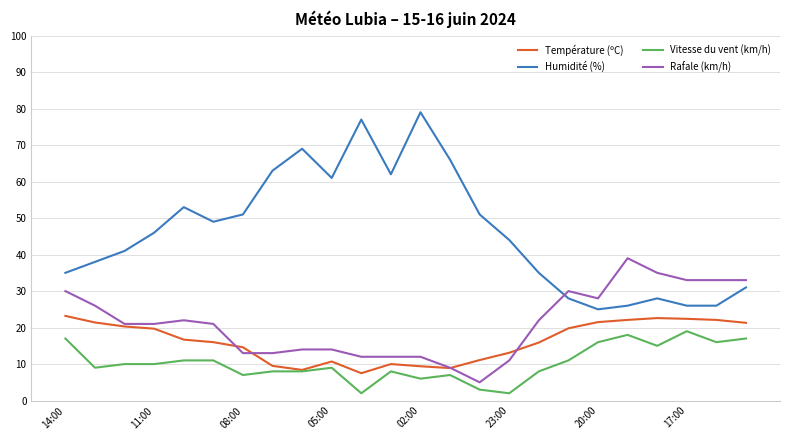

True or false: Rafale (km/h) has more than 0 interior local peaks.

True